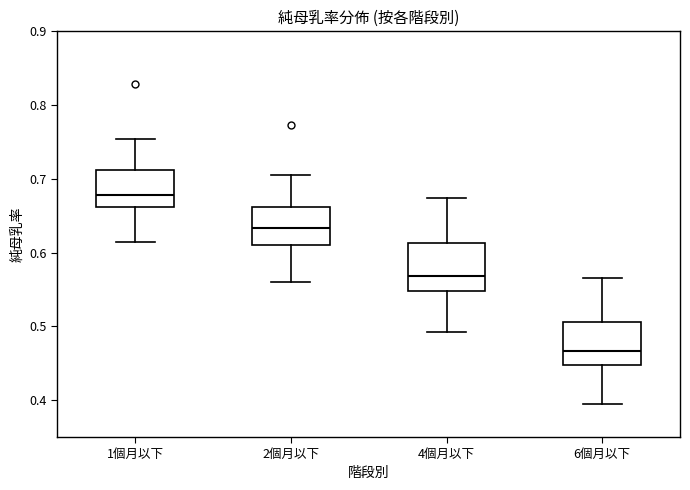

Reading left to right, read every box against the y-axis: the position of its median line, the range the box covers, and the ends of its whiskers. The values are not printed on the chart, so give them approximately, as read against the axis.

1個月以下: median 0.68, box 0.66 to 0.71, whiskers 0.61 to 0.75
2個月以下: median 0.63, box 0.61 to 0.66, whiskers 0.56 to 0.71
4個月以下: median 0.57, box 0.55 to 0.61, whiskers 0.49 to 0.67
6個月以下: median 0.47, box 0.45 to 0.51, whiskers 0.40 to 0.57